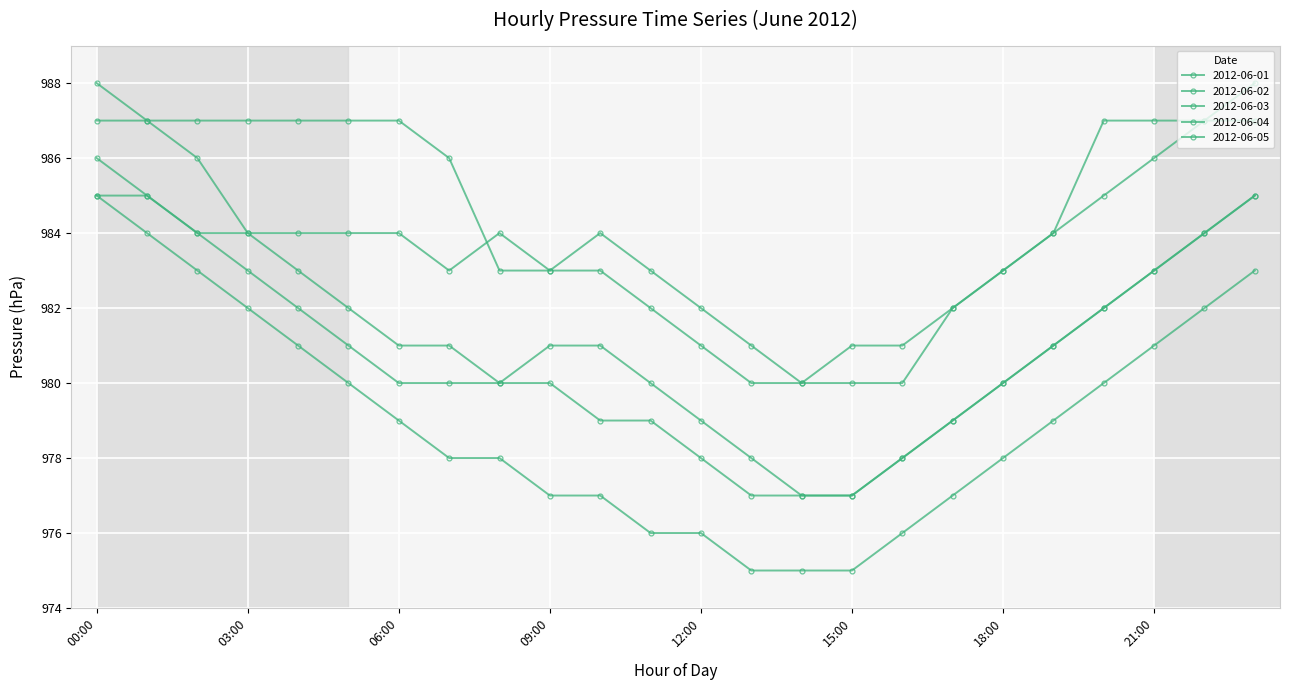

How many data points in 2012-06-05 are less than 979?

12